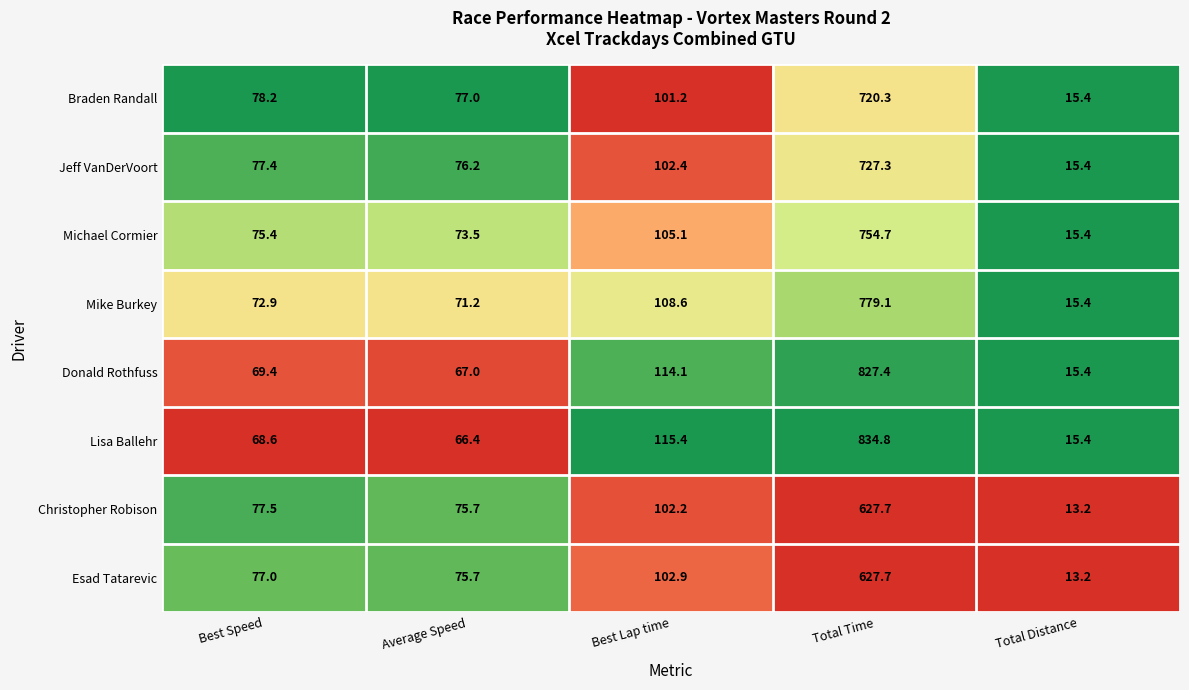

Rank the categories by Christopher Robison value from highest to lowest.

Total Time, Best Lap time, Best Speed, Average Speed, Total Distance